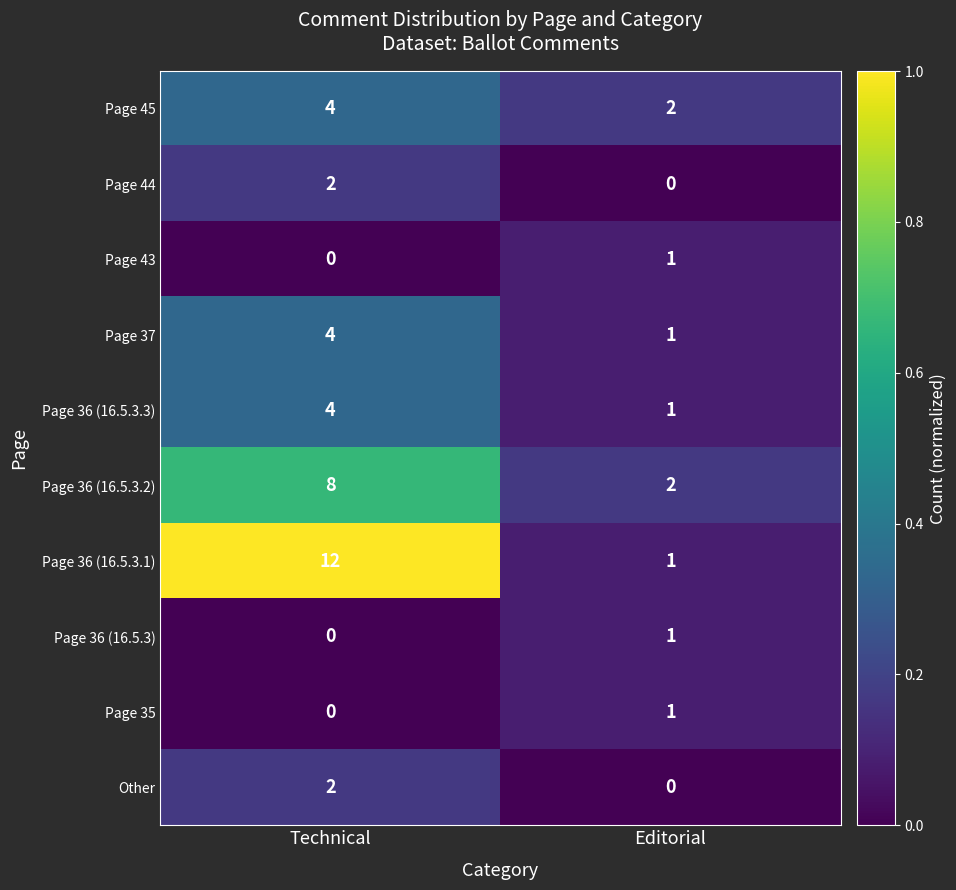

What is the difference between the maximum and minimum values in the Page 37 series?

3